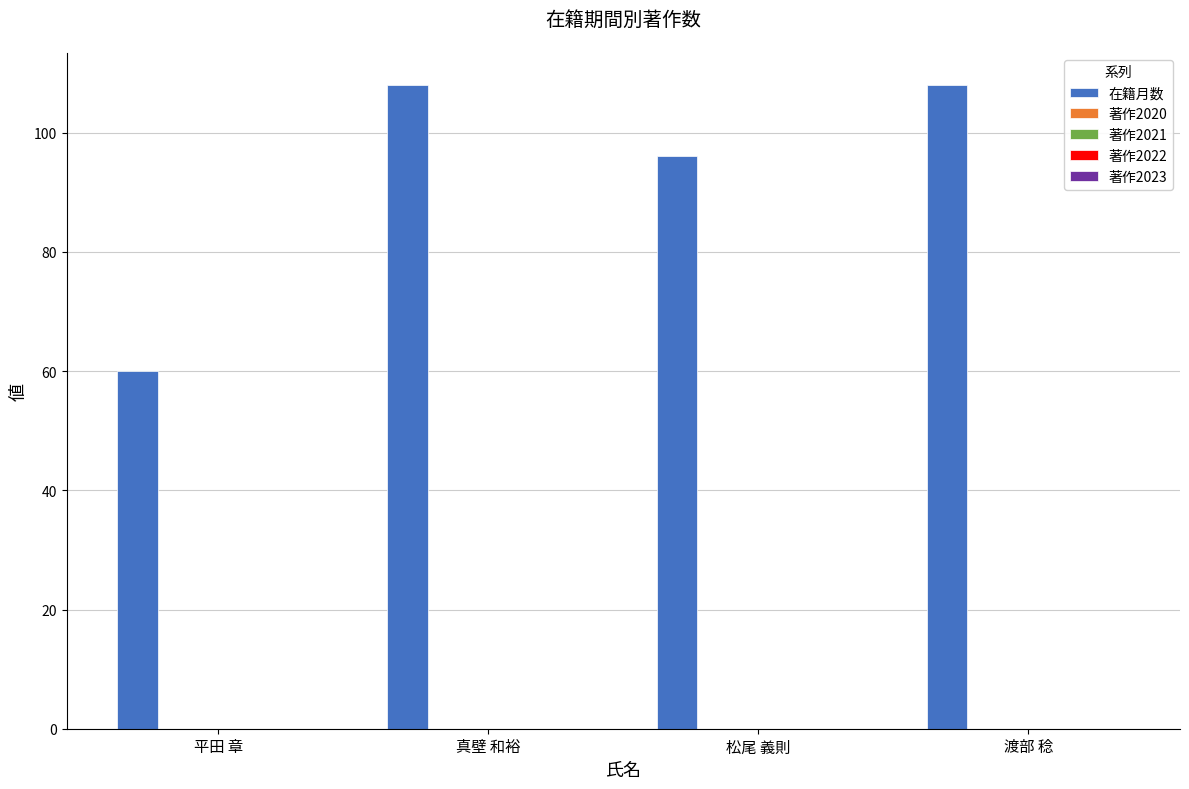

What is the maximum value shown in the chart?

108